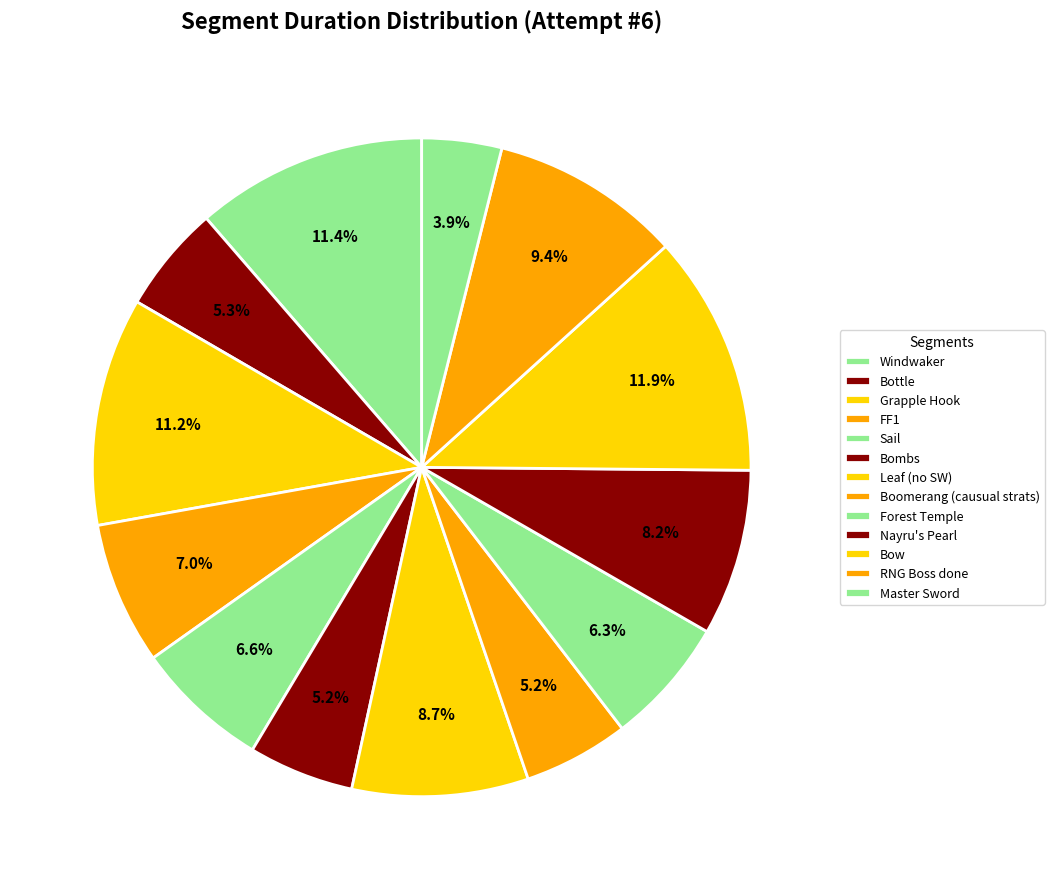

How much of the chart is everything except Master Sword?

96.1%